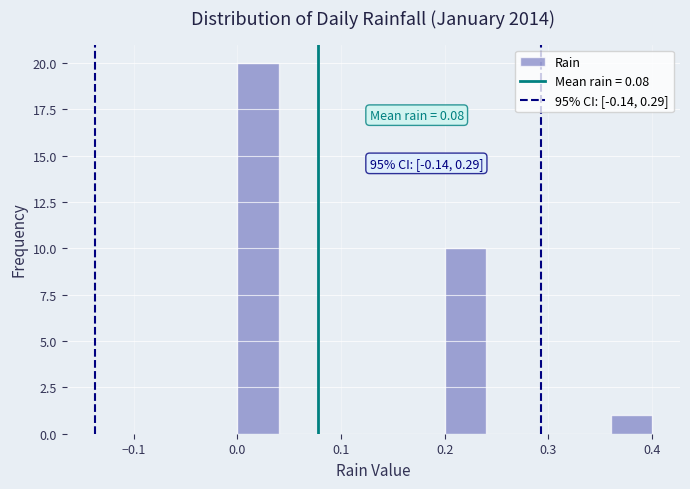

Over which range of the x-axis is the bar tallest?

0.00 to 0.04